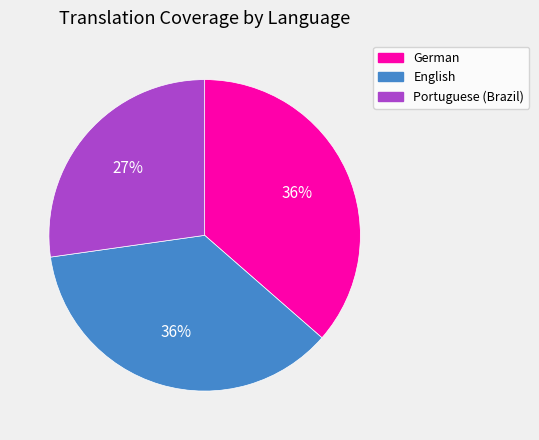

What percentage is the English slice, to the nearest percent?

36%